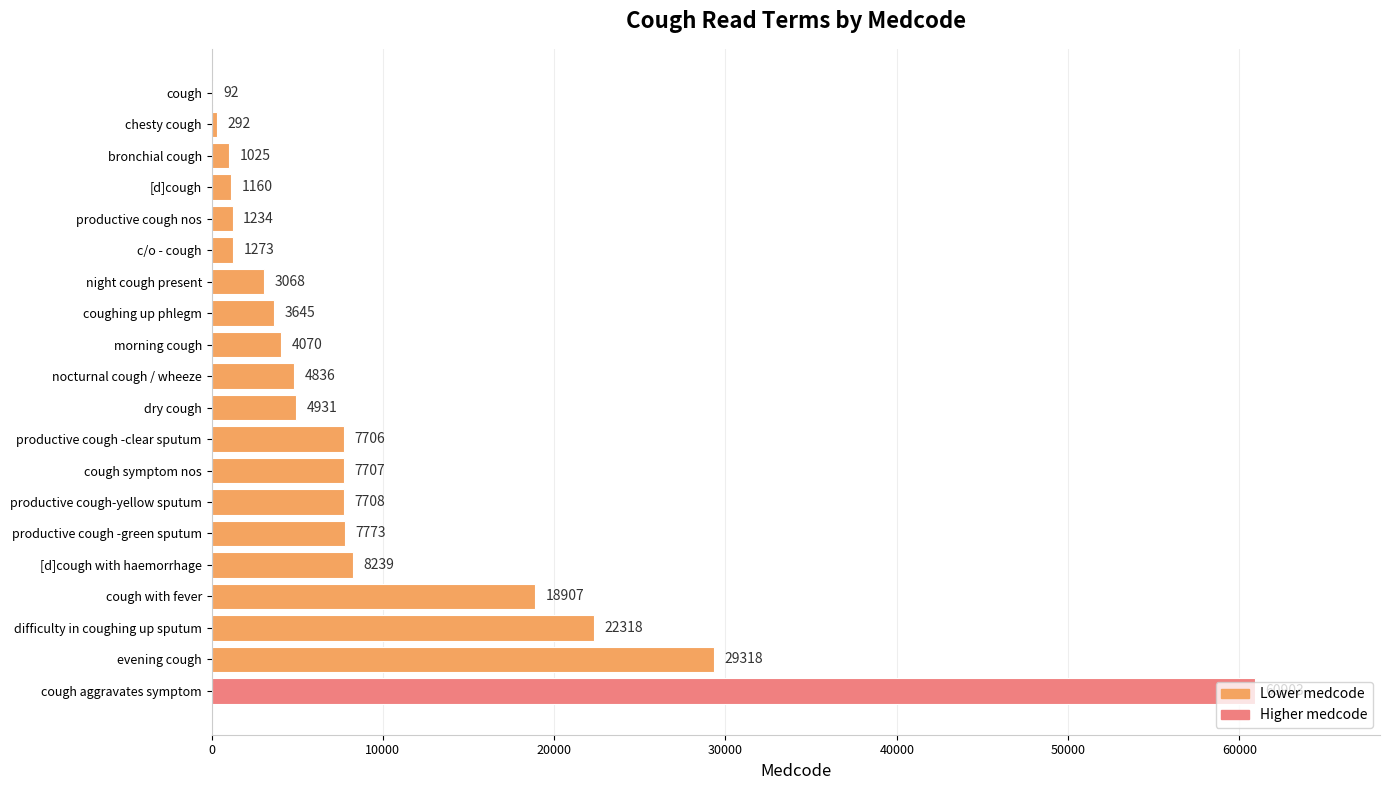

At which label is the value closest to 30497?

evening cough